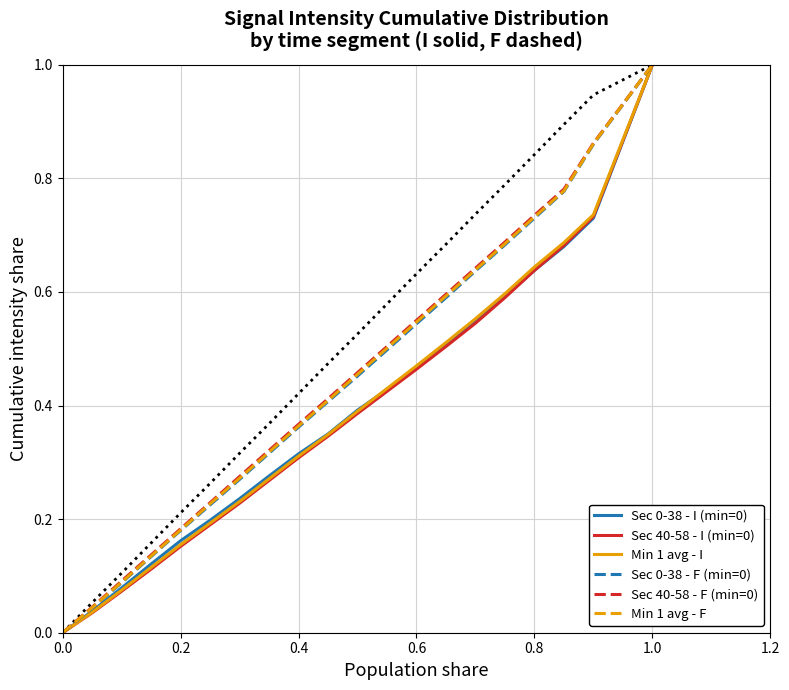

What is the sum of all Sec 0-38 - F (min=0) values?

8.8